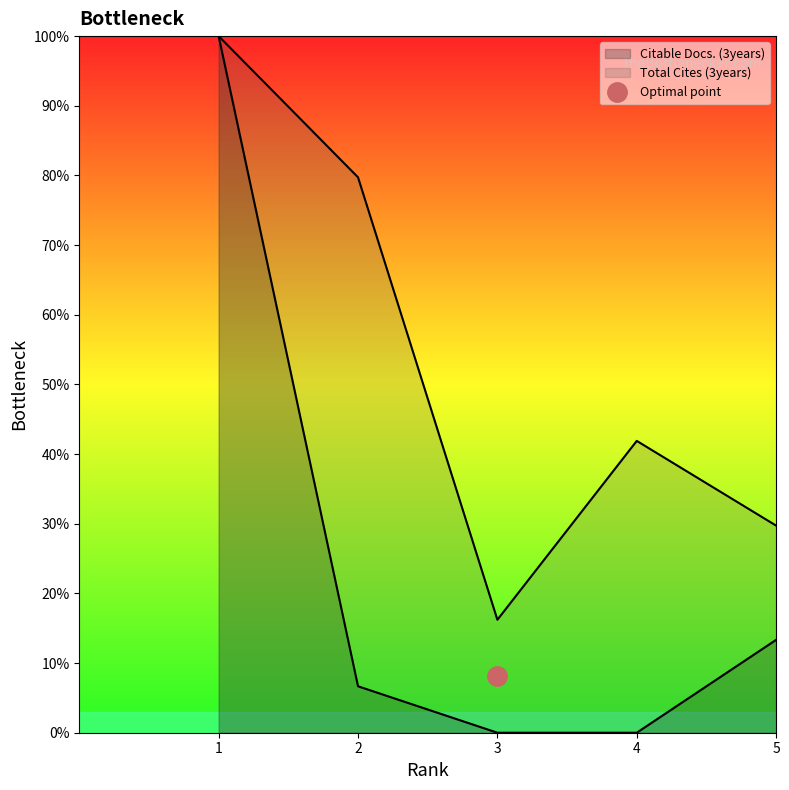

Rank the series at 4 from highest to lowest value.

Total Cites (3years), Citable Docs. (3years)